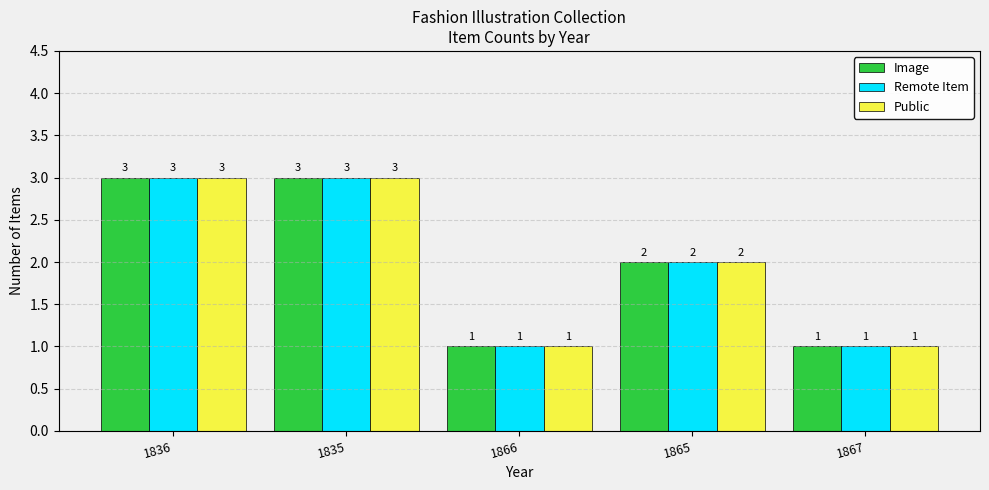

Is the value of Remote Item at 1865 greater than the value of Public at 1836?

No